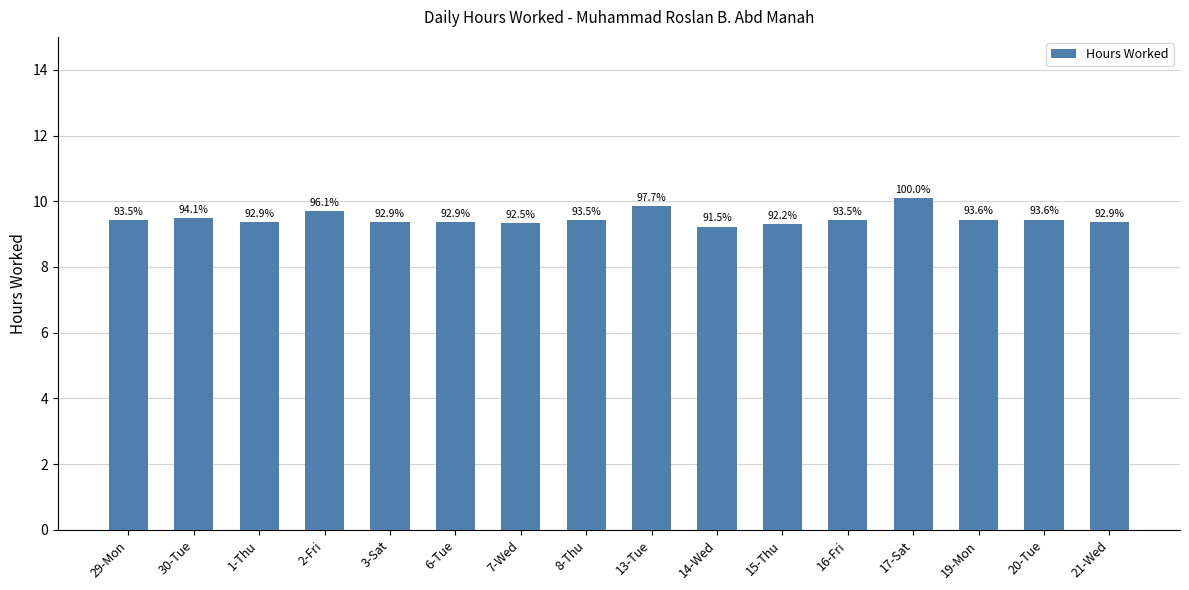

What is the change in value from 15-Thu to 19-Mon?

+0.1